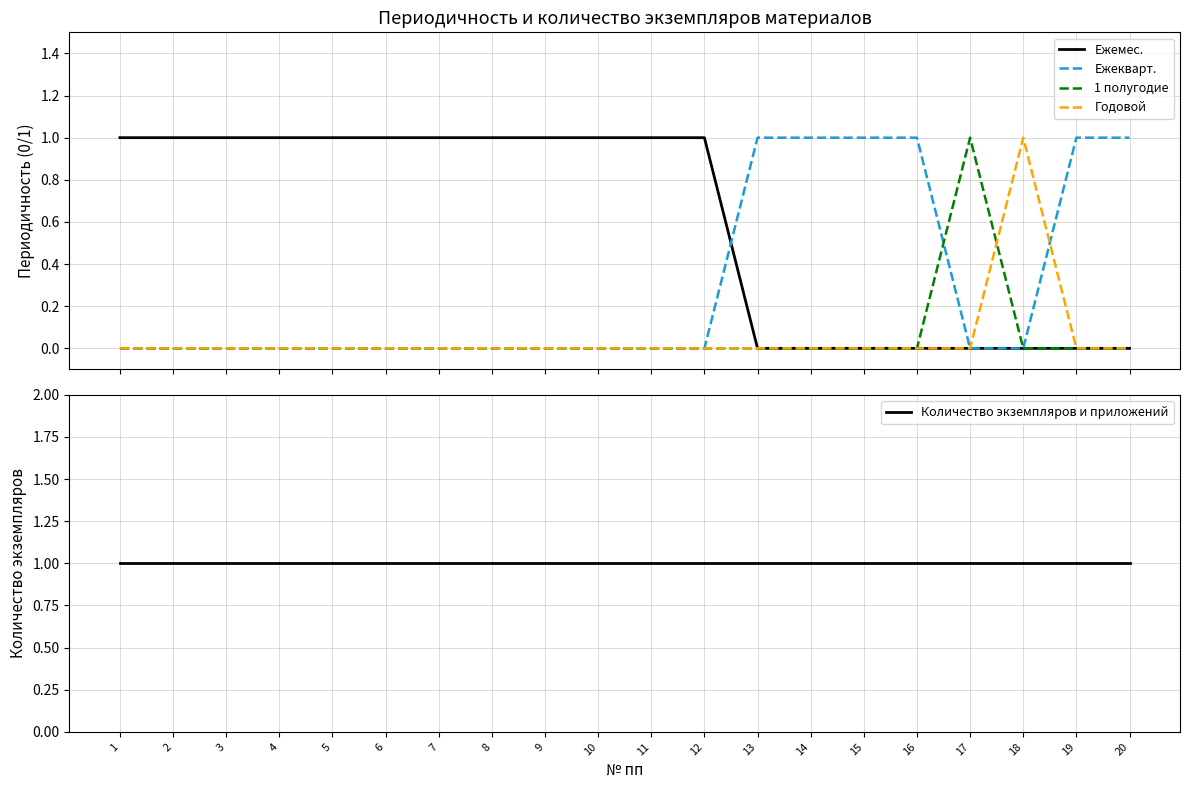

Between which two adjacent categories do Ежекварт. and Ежемес. first intersect?

12 and 13